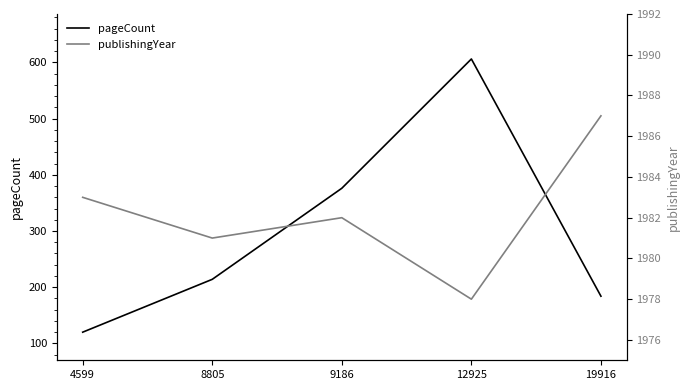

How many lines are shown in the chart?

2